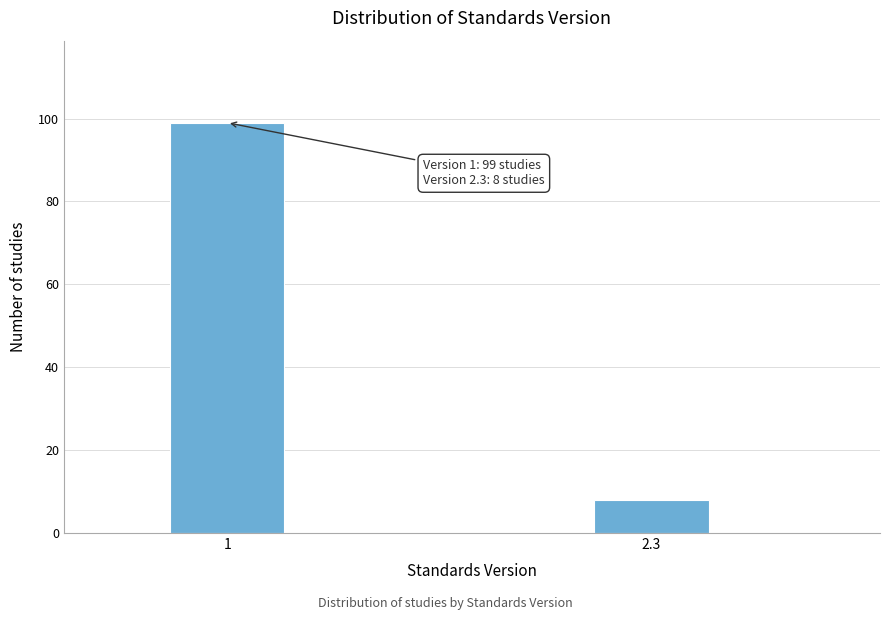

Reading right to left, extract all data points from this chart.

2.3=8	1=99